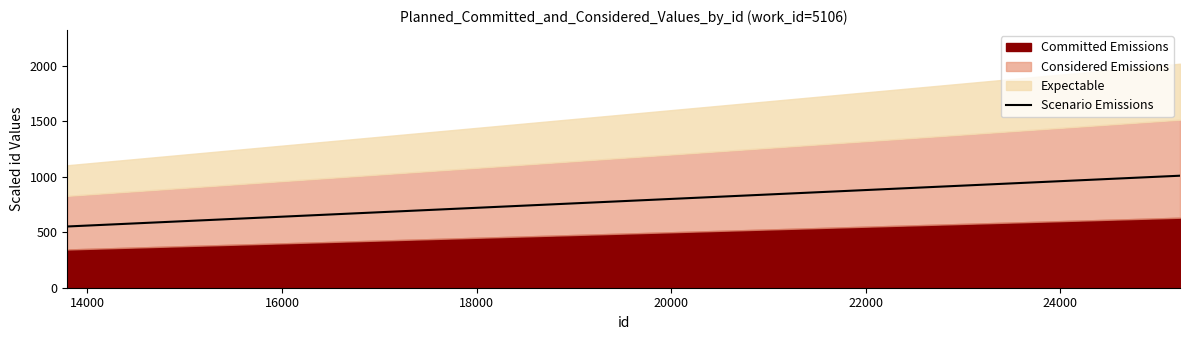

True or false: Scenario Emissions has more than 2 interior local peaks.

False